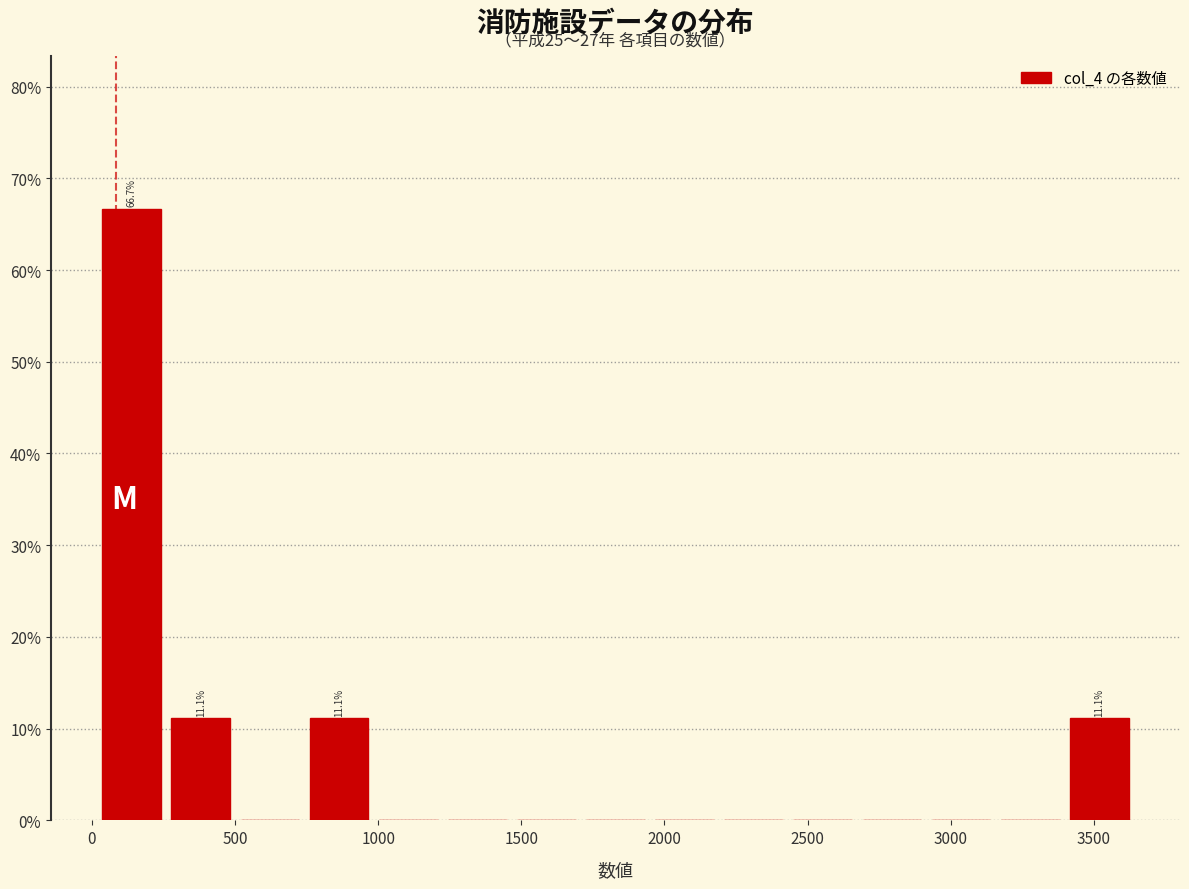

Over which range of the x-axis is the bar tallest?

0 to 250